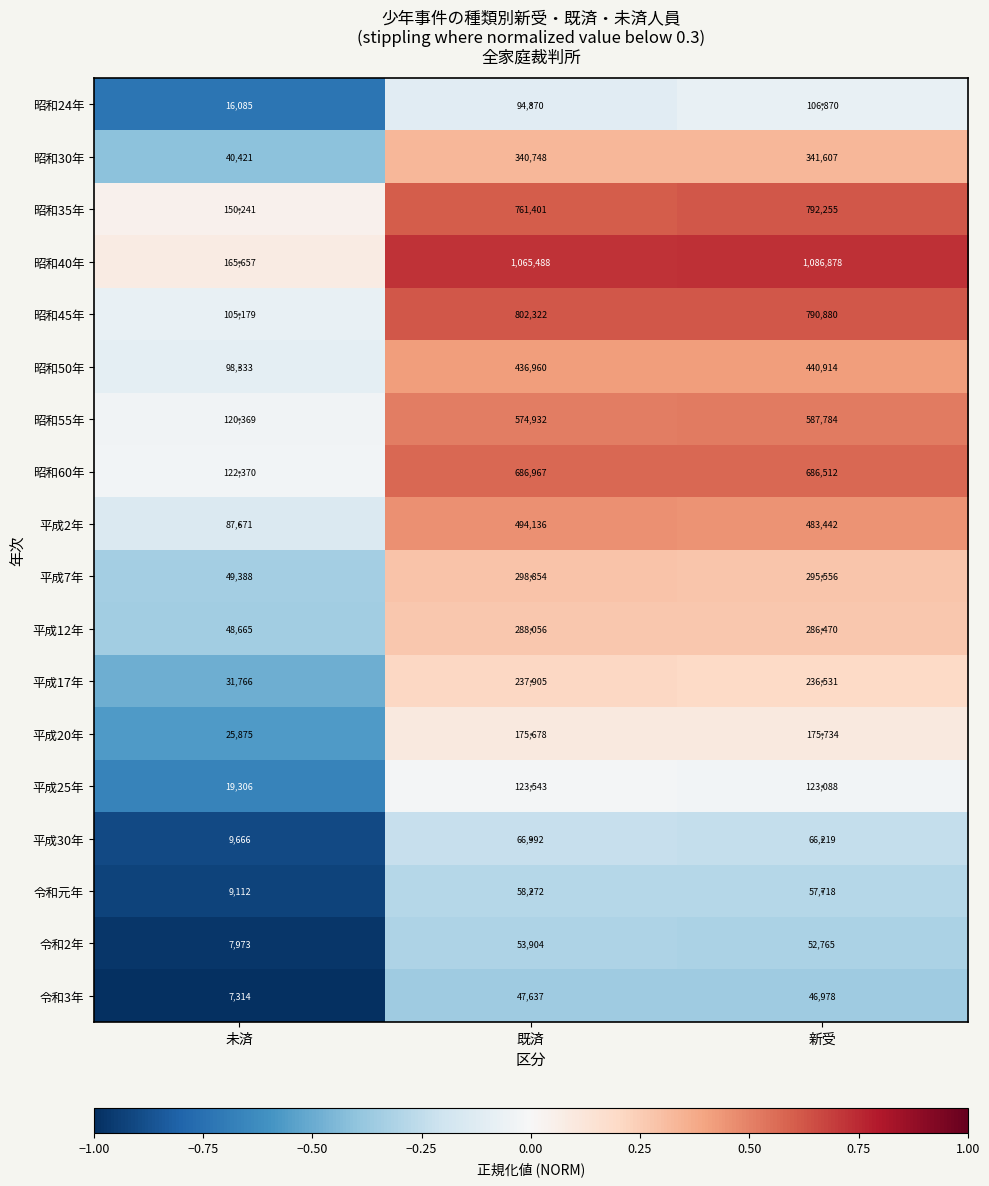

List the labels in order of 昭和50年 value, largest first.

新受, 既済, 未済